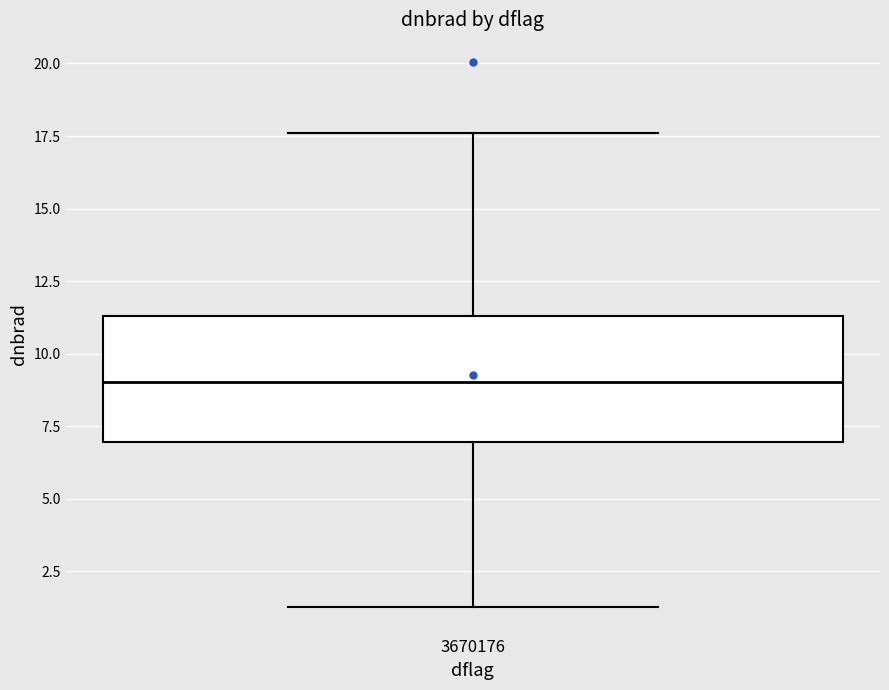

Transcribe this box plot: give where the median line is, the range the box spans, and where the two whiskers end, as read against the y-axis. The values are not printed on the chart, so give them approximately, as read against the axis.

median 9.0, box 7.0 to 11.5, whiskers 1.5 to 17.5